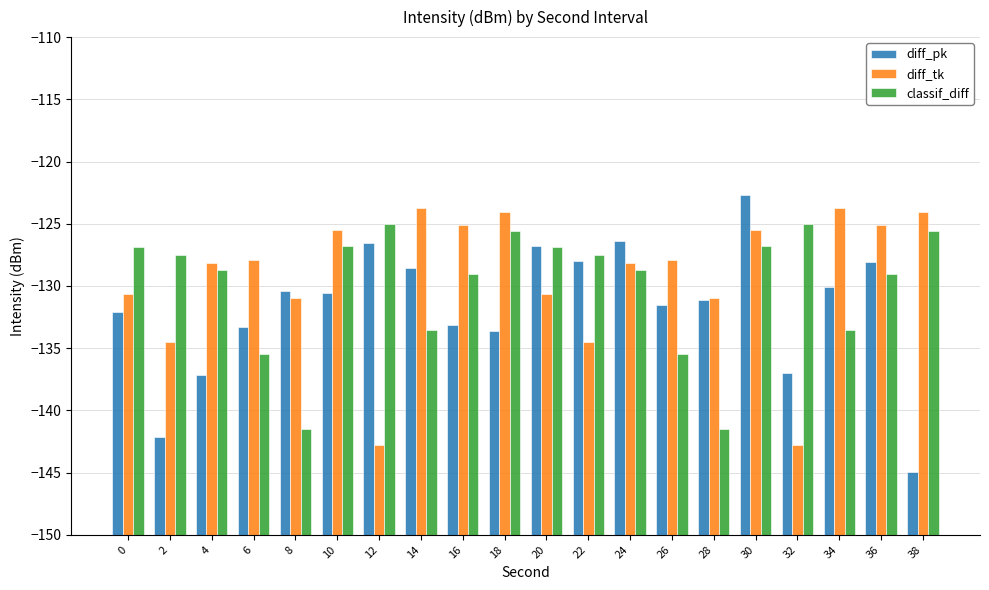

What is the spread (max minus min) of values at 32?

17.7